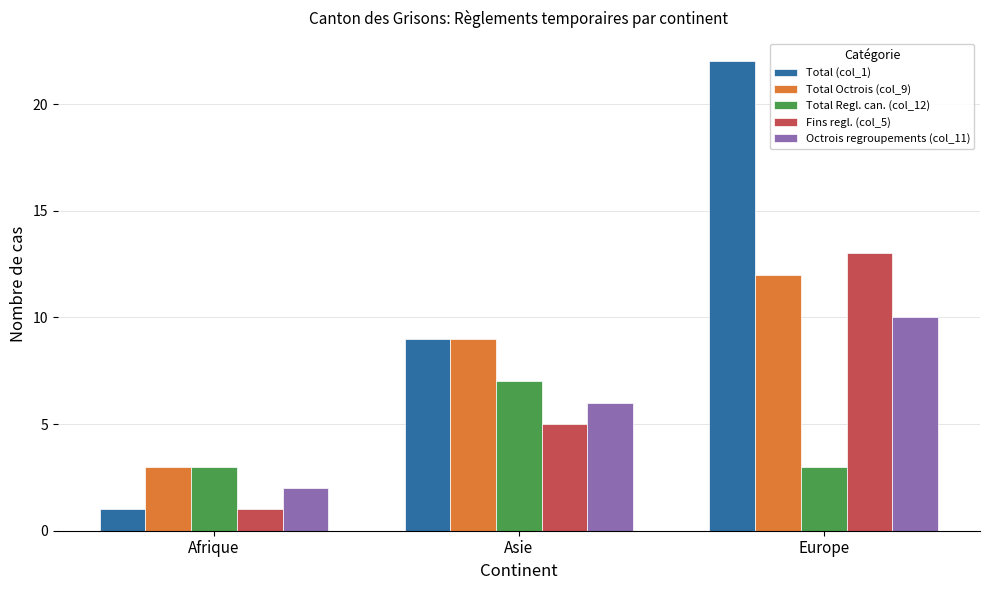

At which category is the sum across all series the highest?

Europe